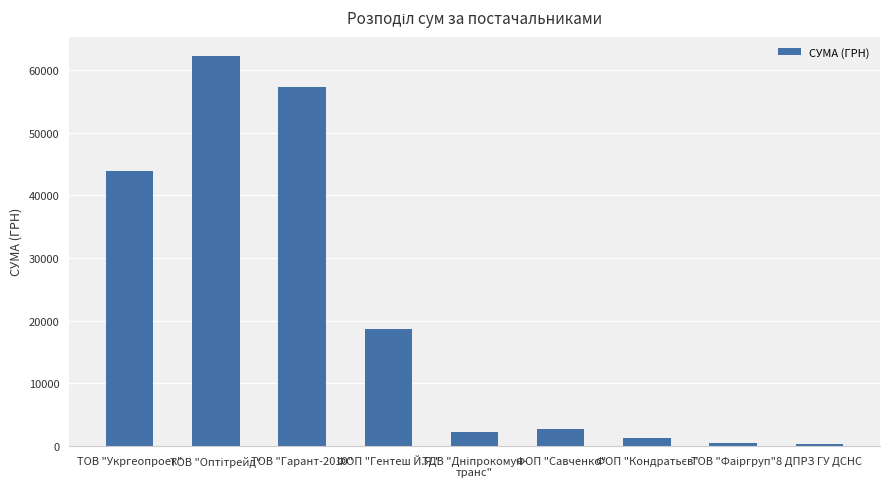

What is the difference between the maximum and second lowest values?

61880.4